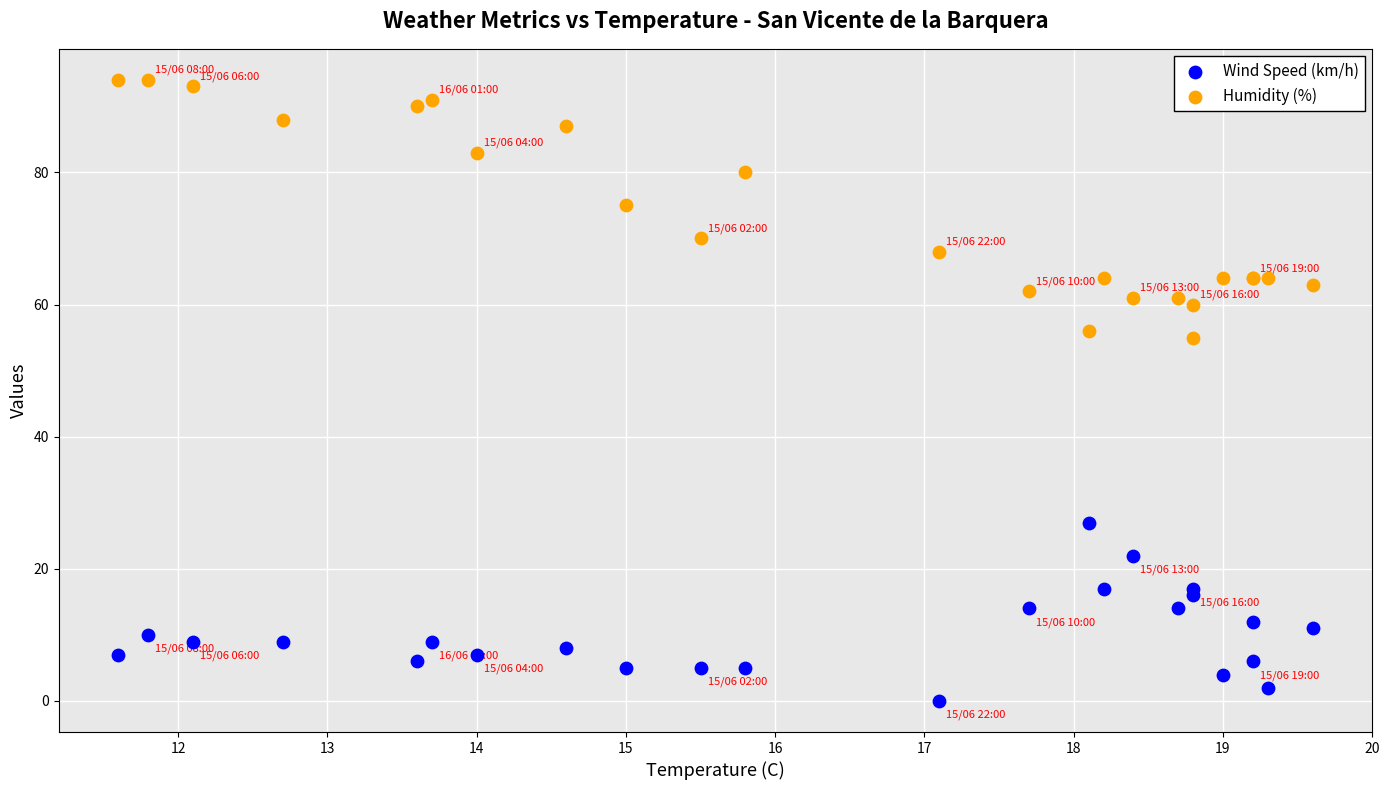

Which series contains the highest Y value?

Humidity (%)